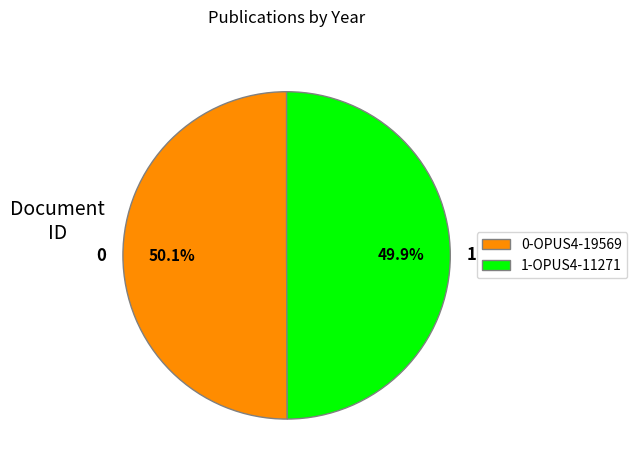

What is the ratio of the value at 0-OPUS4-19569 to the value at 1-OPUS4-11271?

1.0